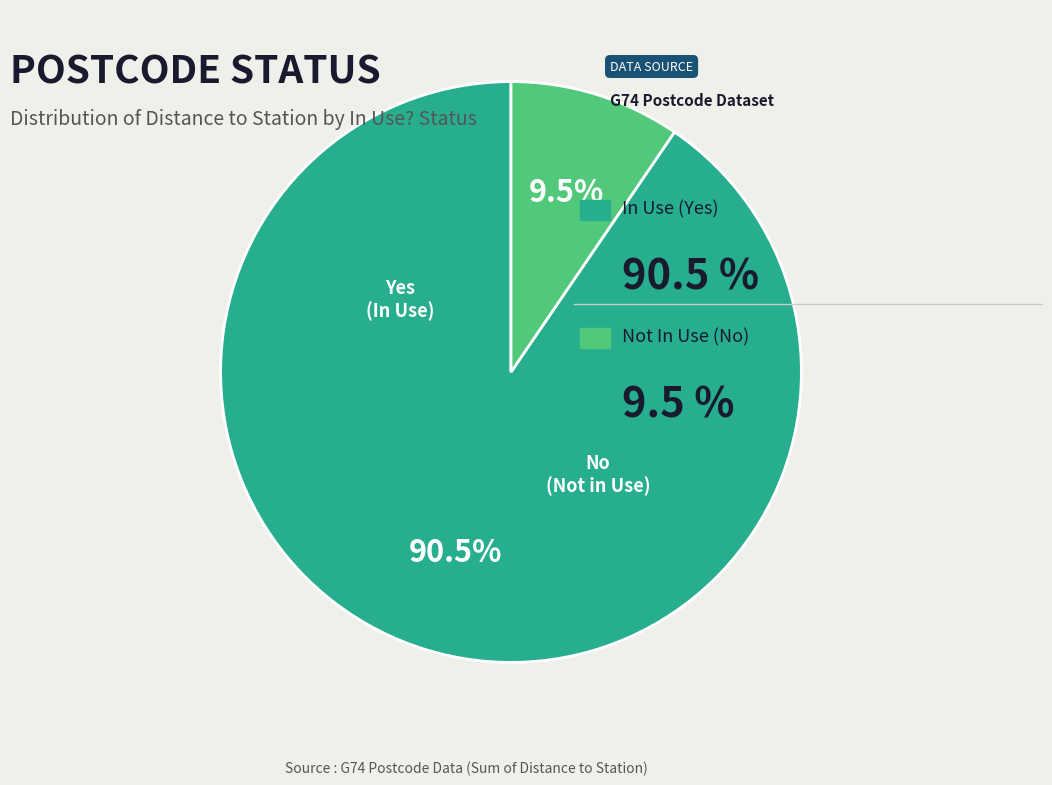

Count the number of slices in the pie.

2